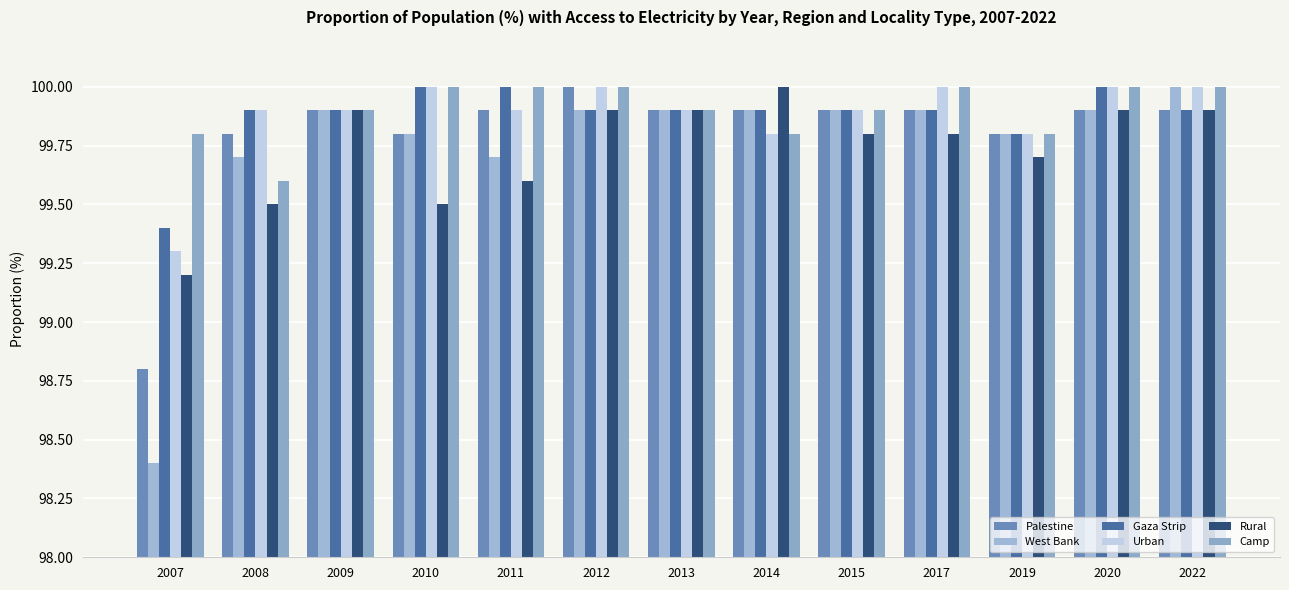

Read the Urban value at 2013.

99.9